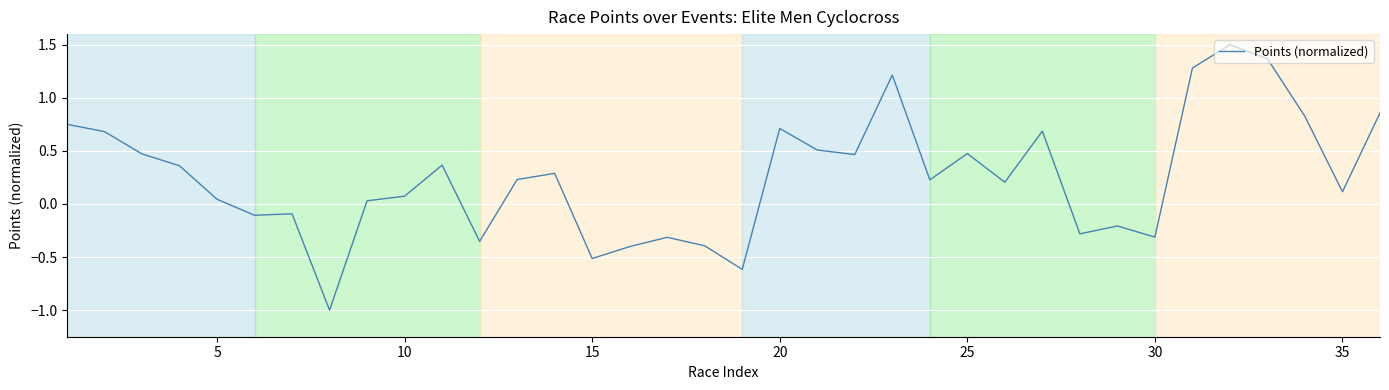

What is the difference between the second highest and minimum values?

2.4